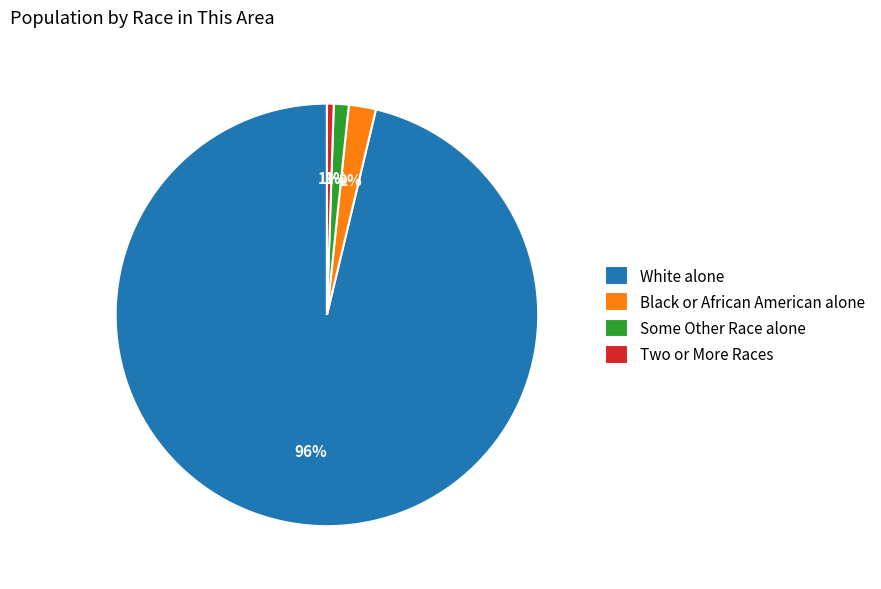

Between White alone and Some Other Race alone, which is larger?

White alone